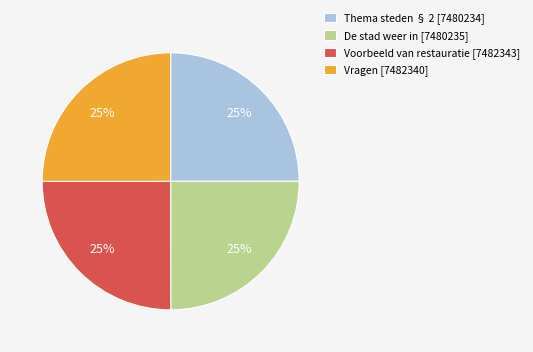

True or false: Vragen accounts for 18% of the total.

False